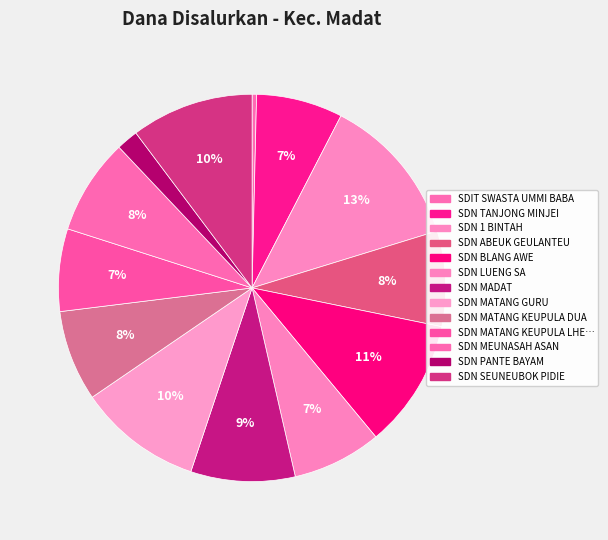

How many segments does this pie chart have?

13